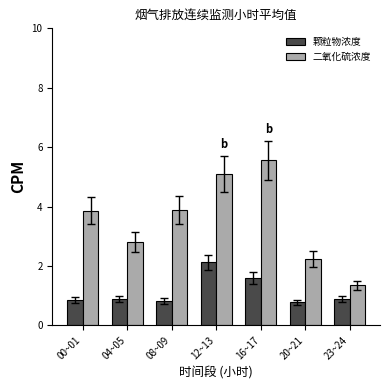

What is the label of the 2nd bar from the left?

04~05